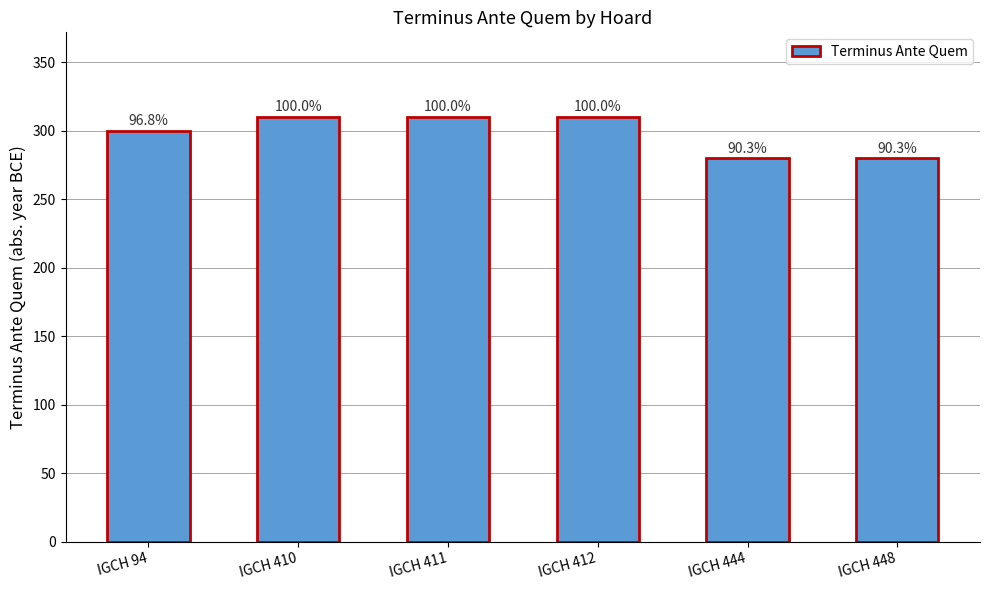

What is the change in value from IGCH 411 to IGCH 444?

-30